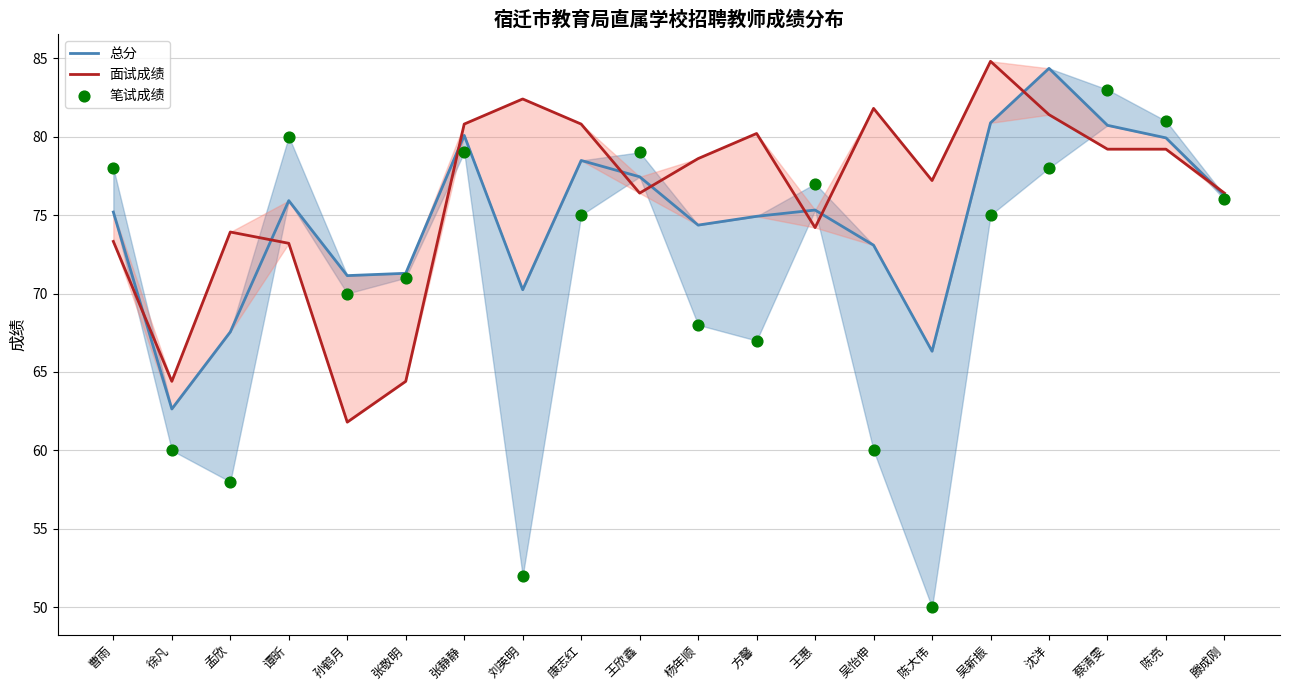

Which series contains the highest Y value?

面试成绩